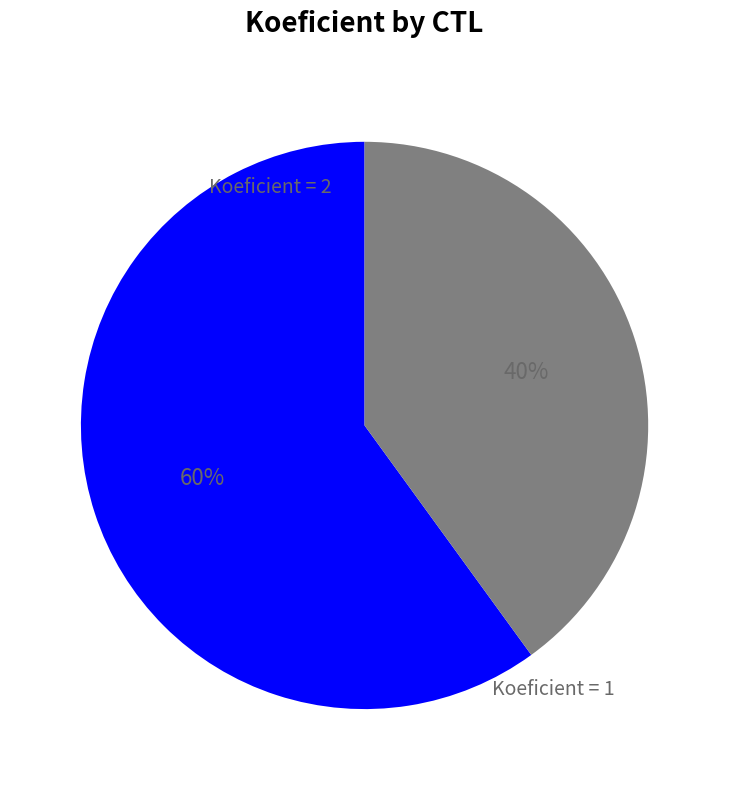

To the nearest percent, what is the average slice percentage?

50%